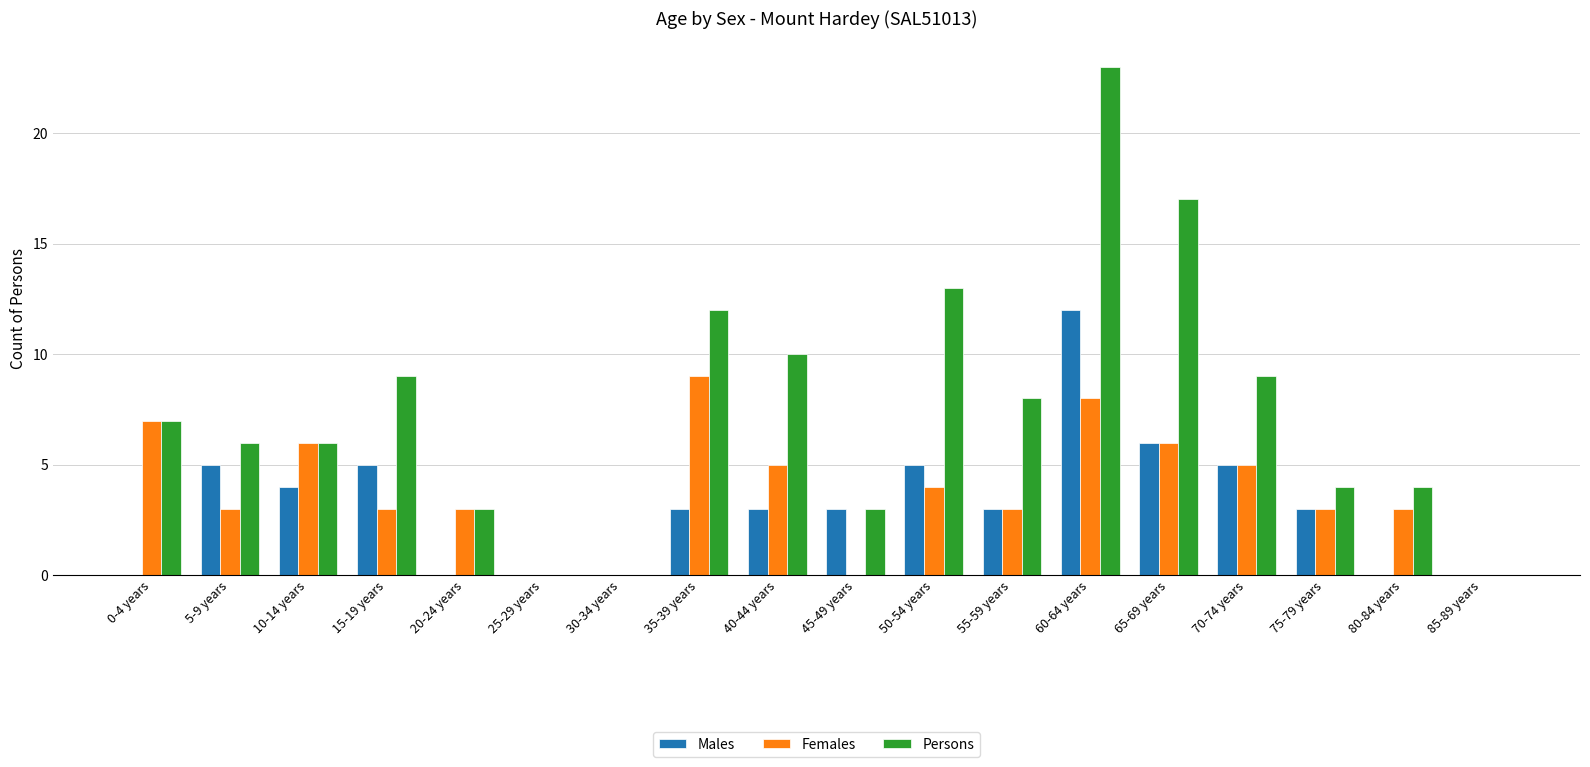

Between 20-24 years and 75-79 years, which series saw the biggest shift?

Males